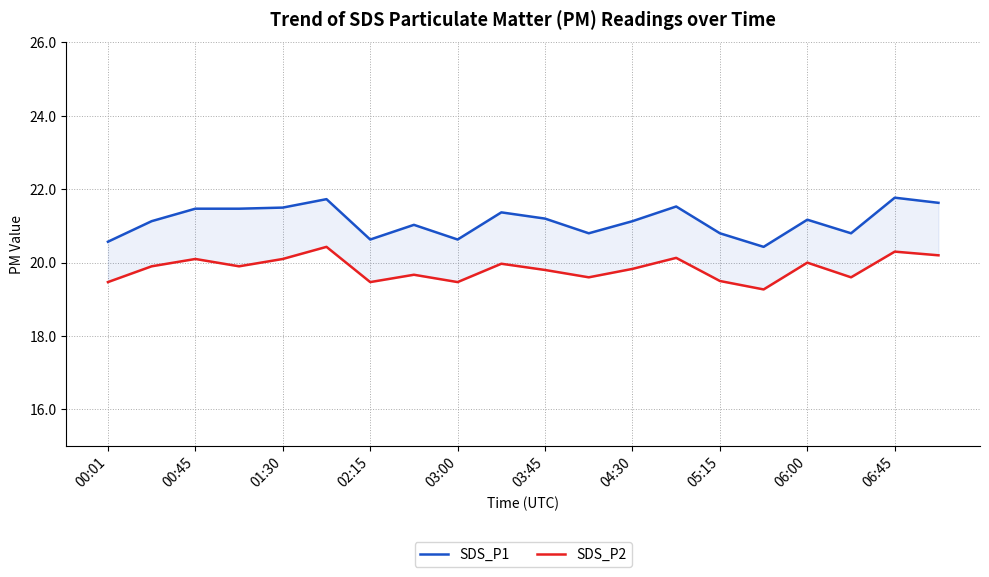

How many data points in SDS_P1 are less than 21?

7